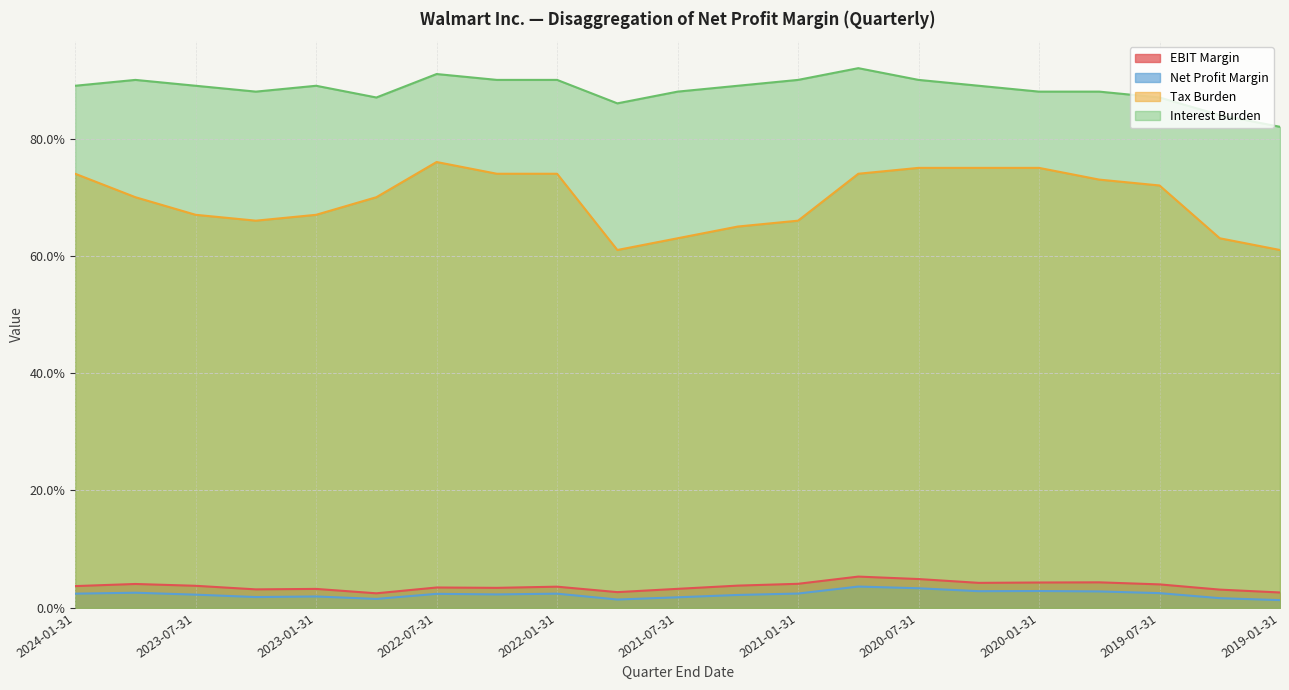

Does the chart have visible grid lines?

Yes